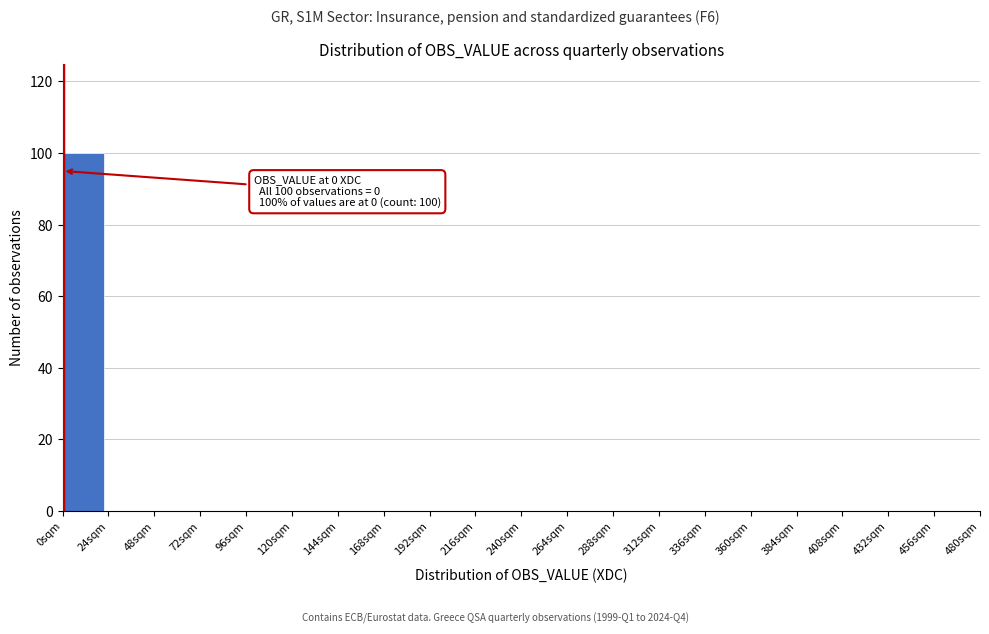

Which has a higher value, 0sqm or 72sqm?

0sqm